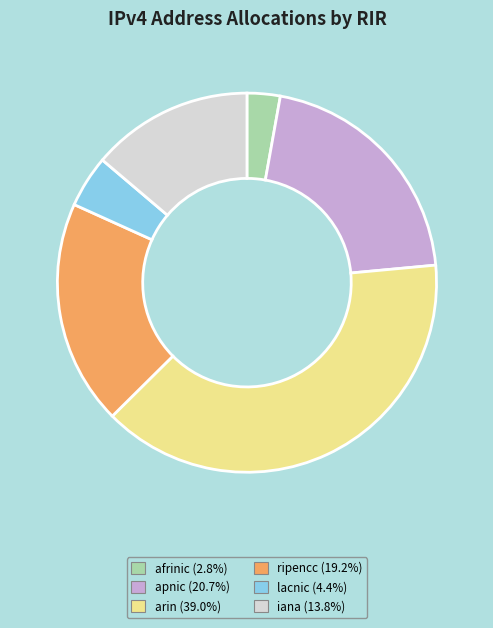

Is afrinic the majority of the pie?

No